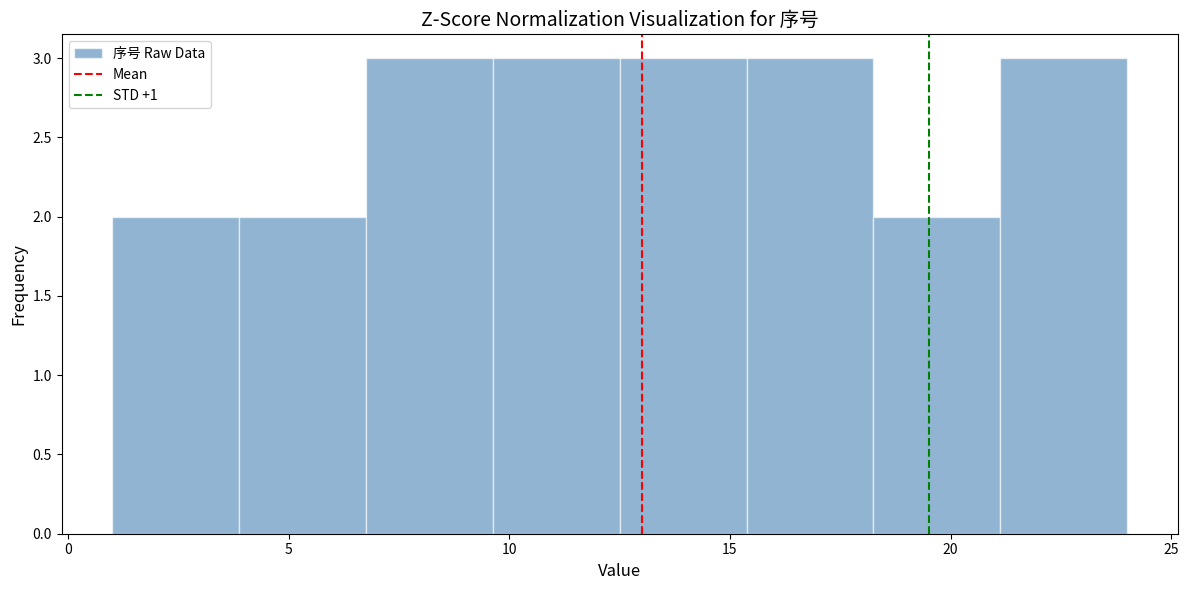

Reading left to right, transcribe this chart: for each bar, give the range it covers on the x-axis and its height. Neither the bar edges nor the heights are printed on the chart, so give them approximately, as read against the axes.

1.0 to 4.0: 2
4.0 to 7.0: 2
7.0 to 9.5: 3
9.5 to 12.5: 3
12.5 to 15.5: 3
15.5 to 18.5: 3
18.5 to 21.0: 2
21.0 to 24.0: 3